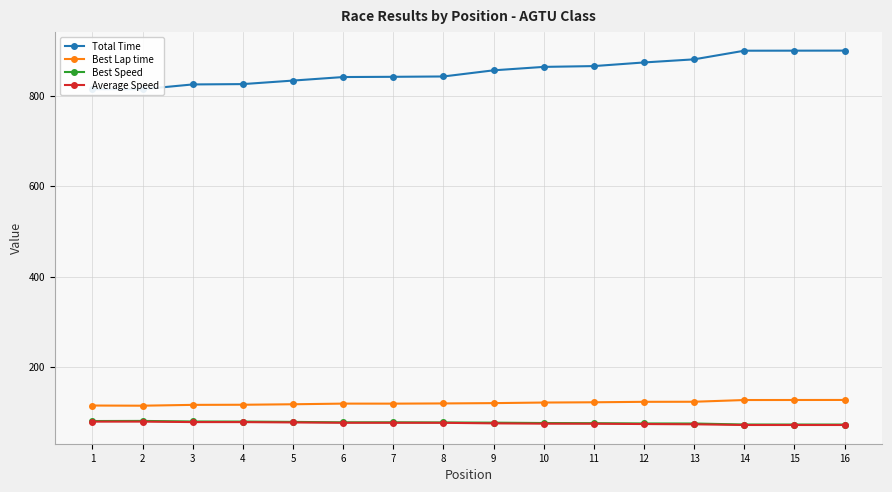

How many values in the Best Lap time series are below 119?

7